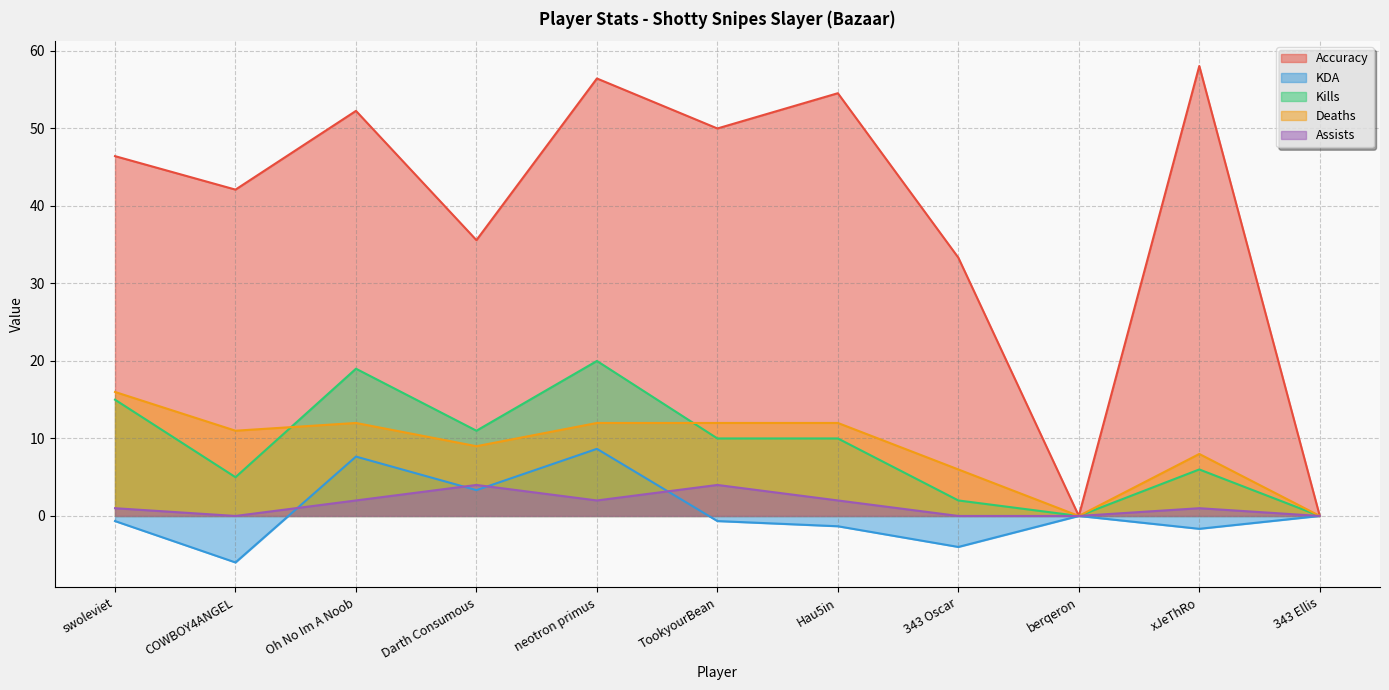

At how many categories does at least one series exceed 39?

7